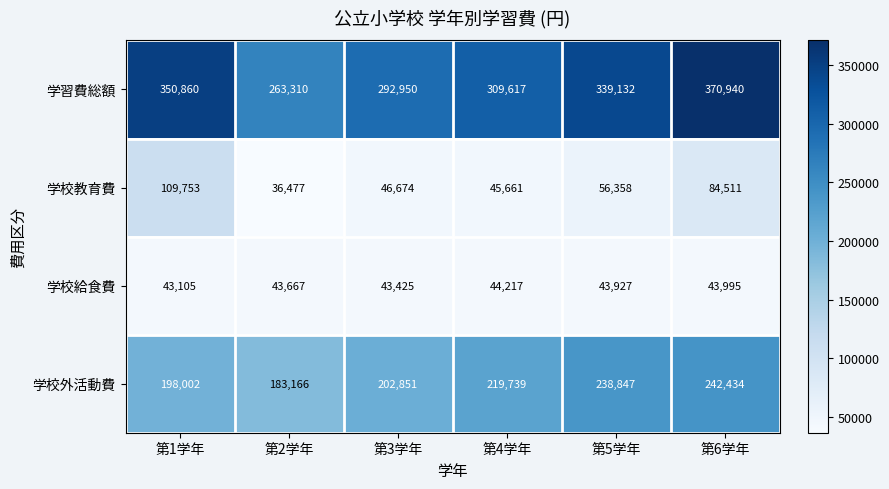

How many data points does each series have?

6